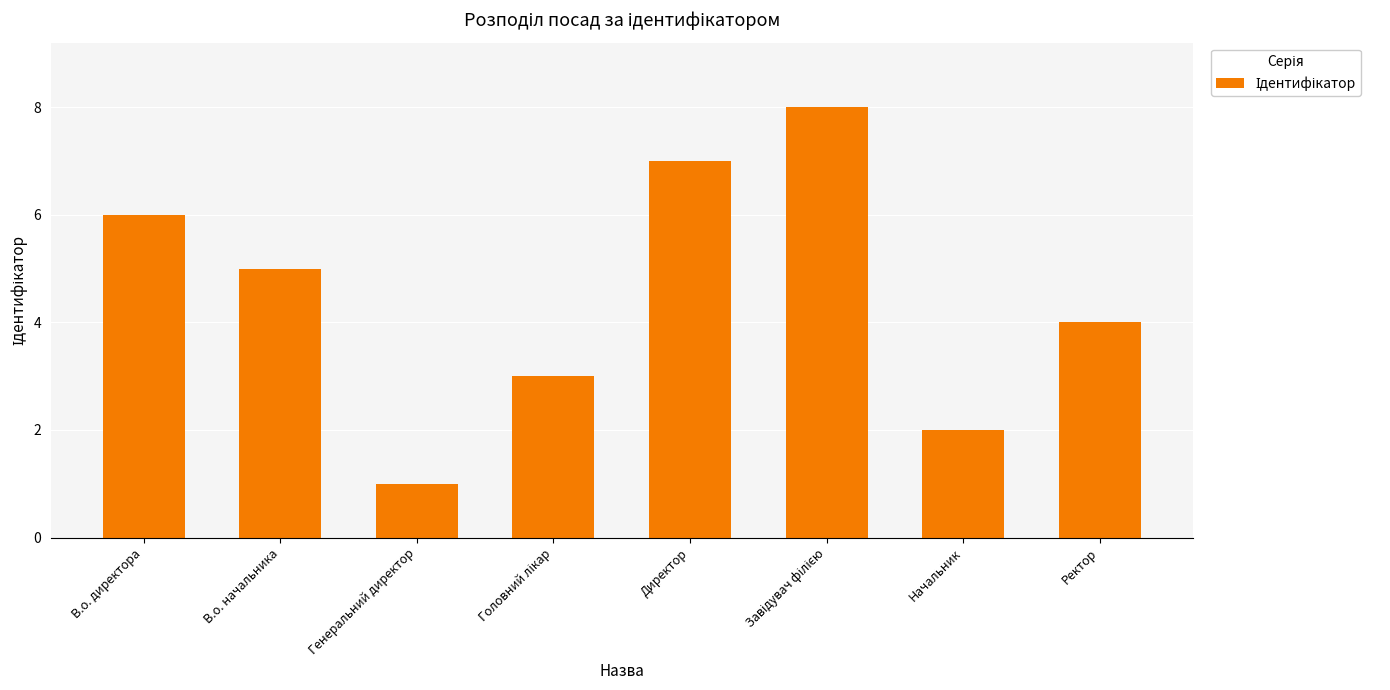

The chart shows a value of 3 at В.о. начальника. True or false?

False